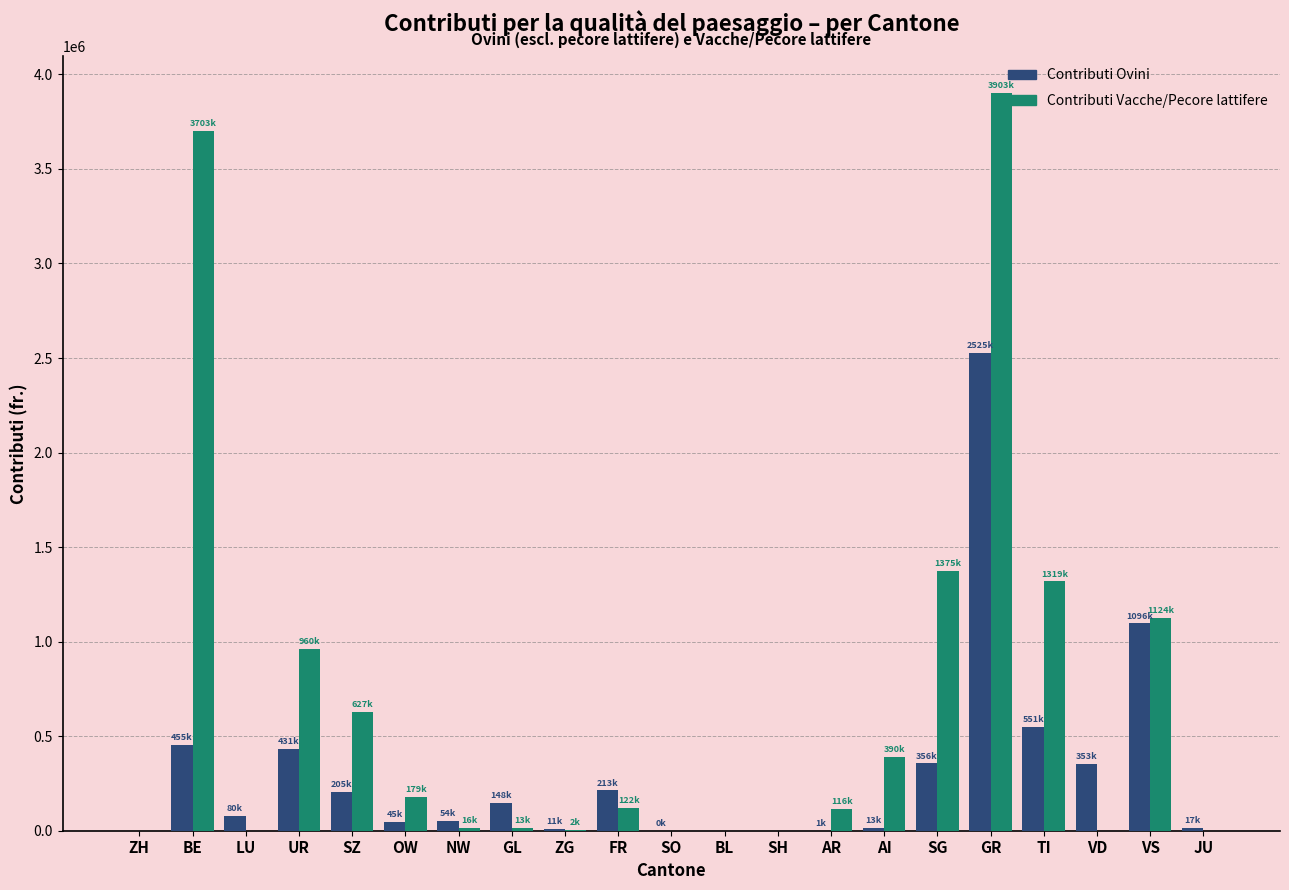

What is the total value across all series at SZ?

831863.1